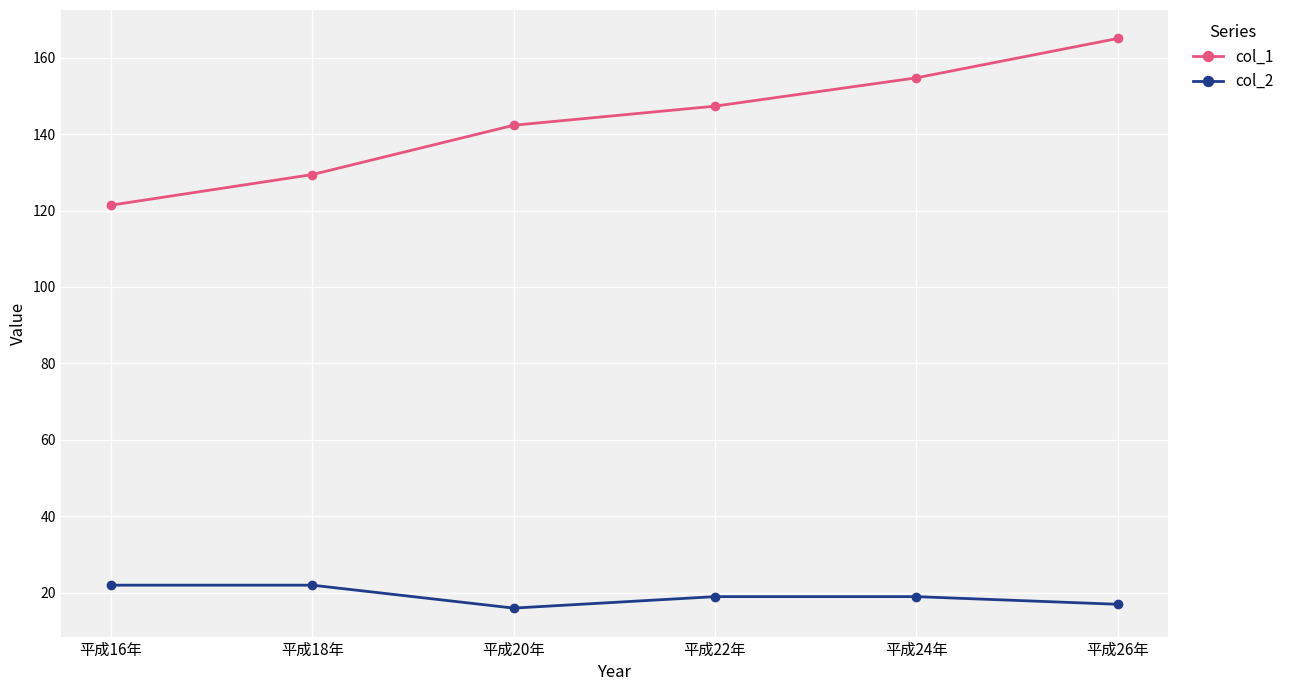

What are all the series names shown in the legend?

col_1, col_2